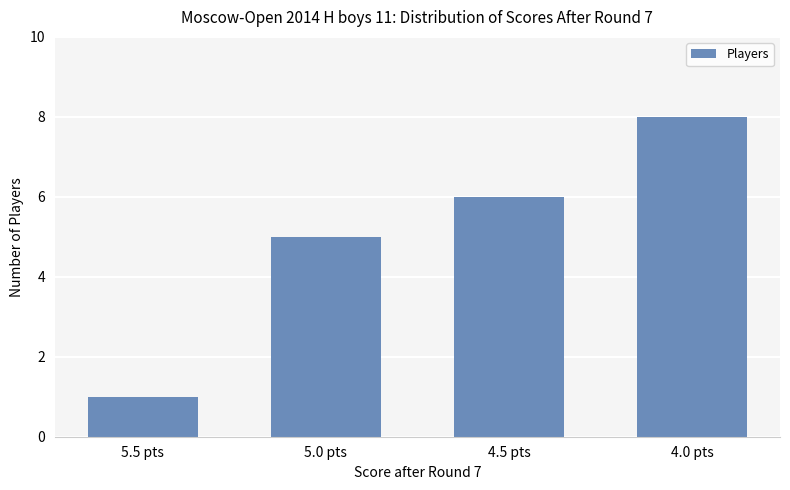

What is the difference between the second highest and second lowest values?

1